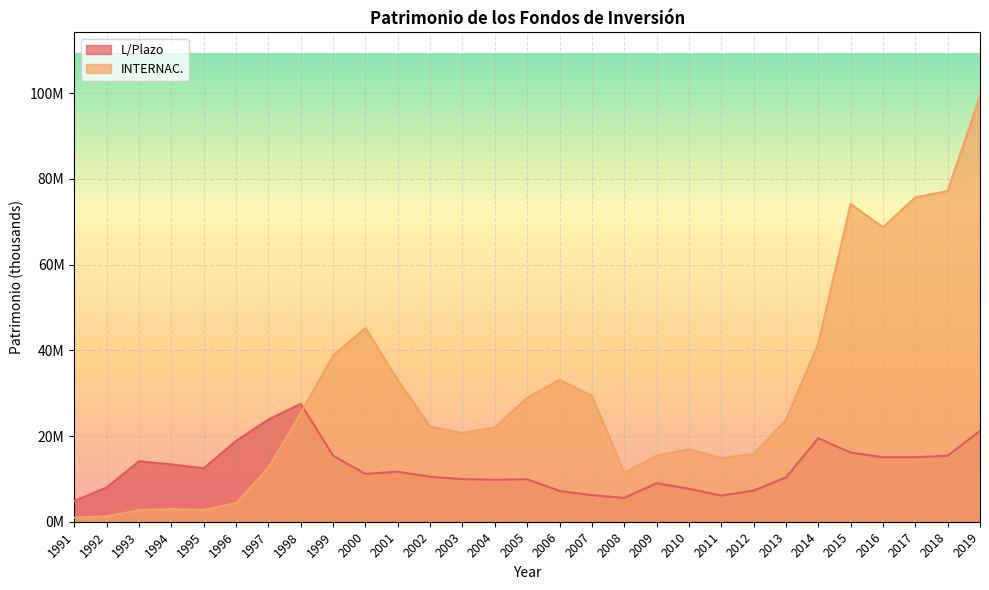

Rank the categories by INTERNAC. value from lowest to highest.

1991, 1992, 1993, 1995, 1994, 1996, 2008, 1997, 2011, 2009, 2012, 2010, 2003, 2004, 2002, 2013, 1998, 2005, 2007, 2001, 2006, 1999, 2014, 2000, 2016, 2015, 2017, 2018, 2019